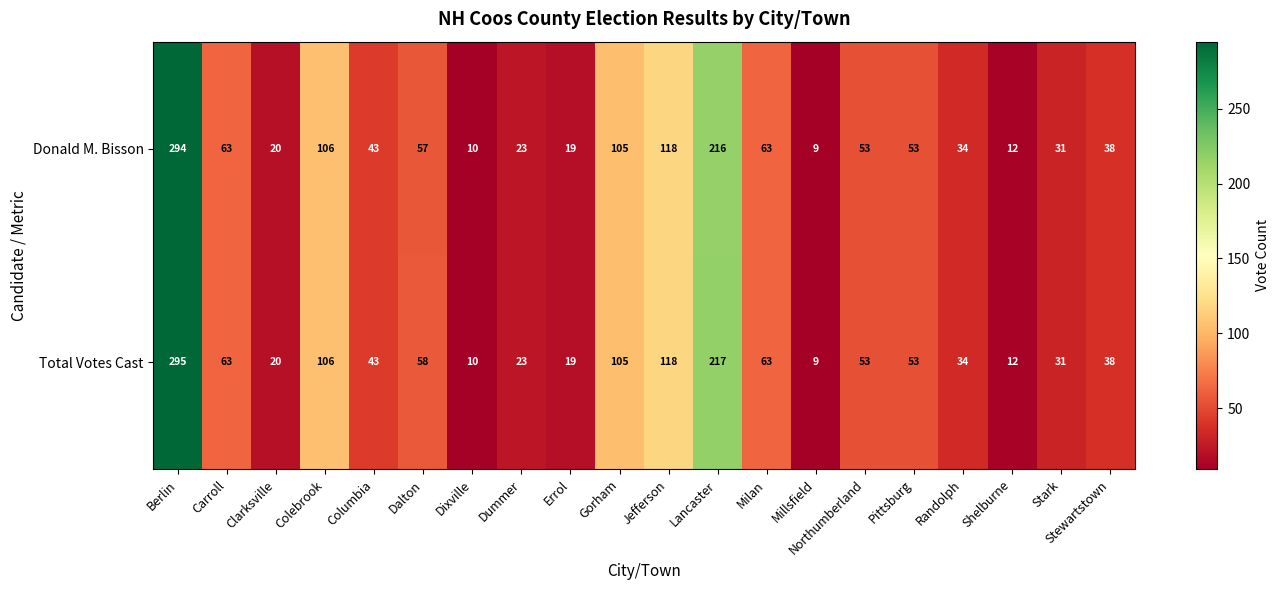

What is the total value across all series at Randolph?

68